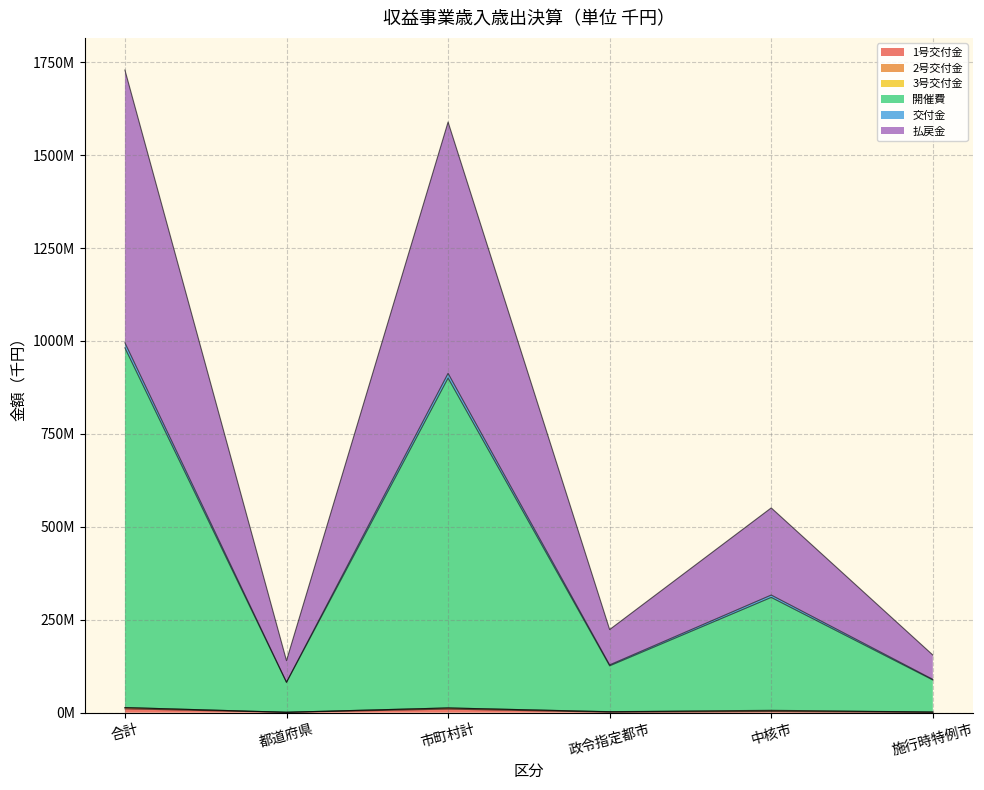

What is the label of the 2nd point from the right?

中核市